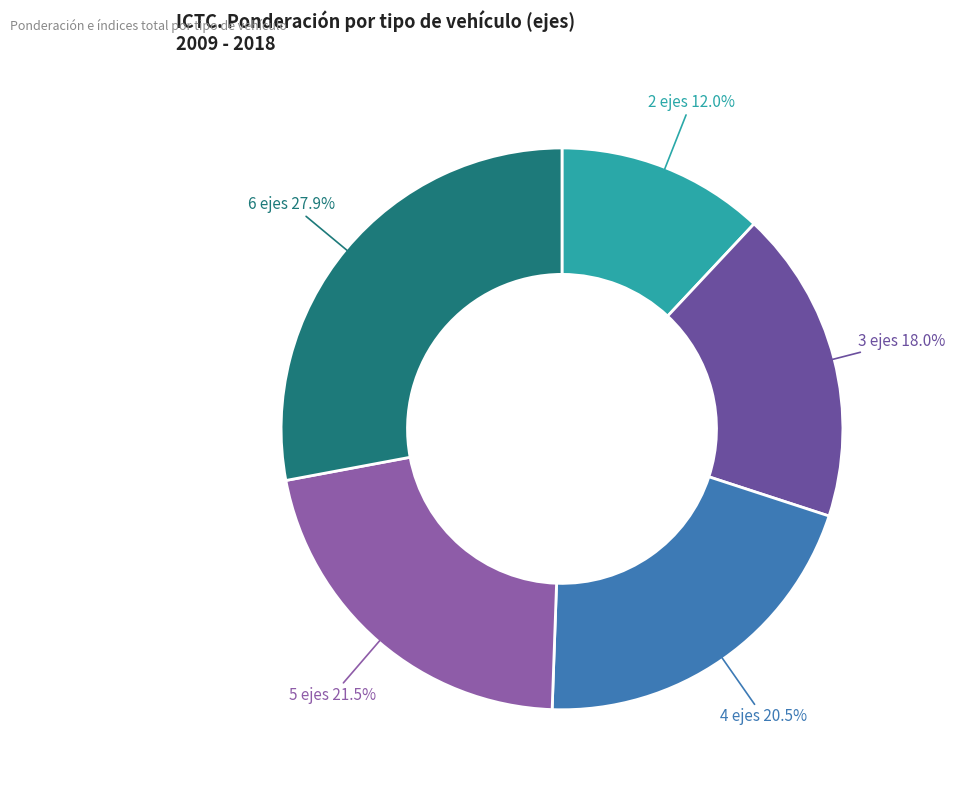

Which slice is the smallest?

2 ejes